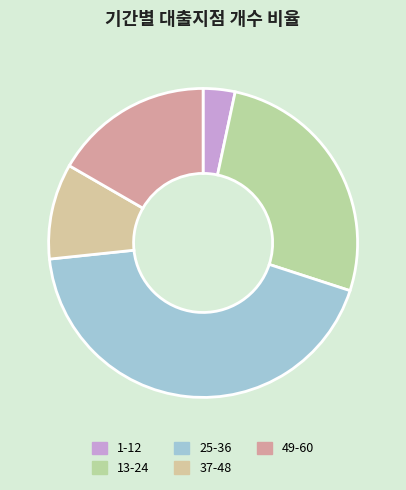

Rank the categories by value from highest to lowest.

25-36, 13-24, 49-60, 37-48, 1-12